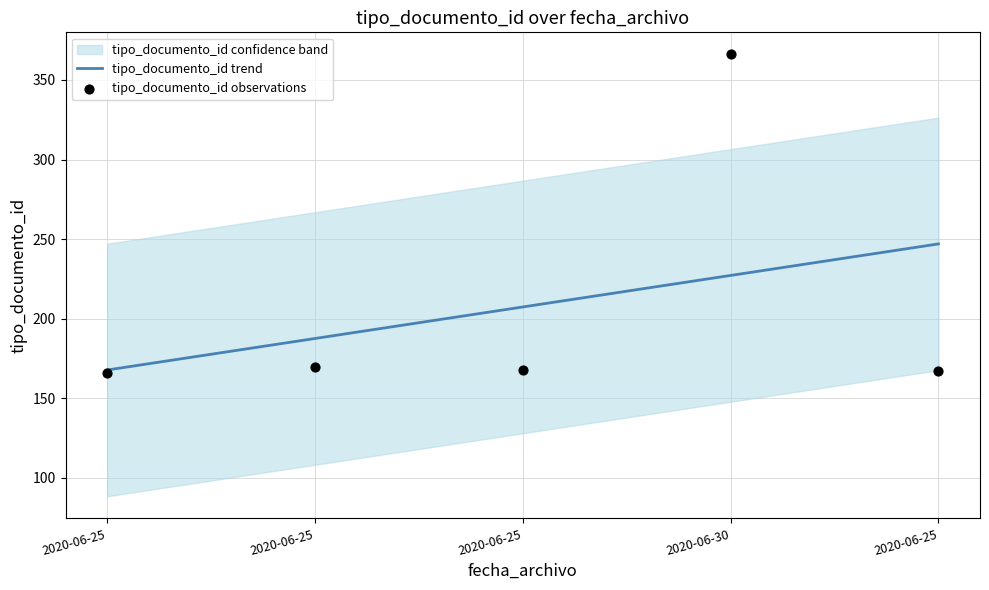

Is the value of tipo_documento_id trend at 2020-06-30 greater than the value of tipo_documento_id observations at 2020-06-25?

Yes